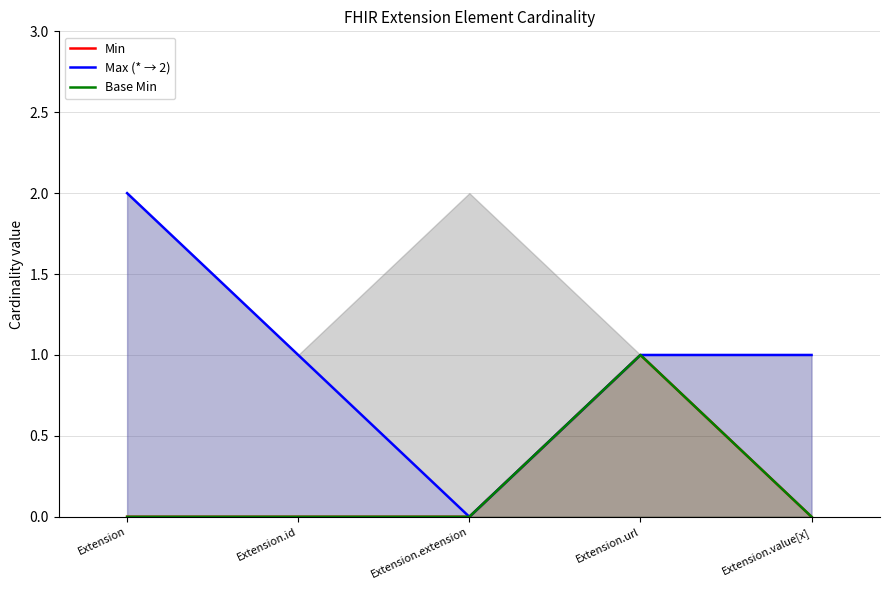

Between Extension.id and Extension.url, which series saw the biggest shift?

Min